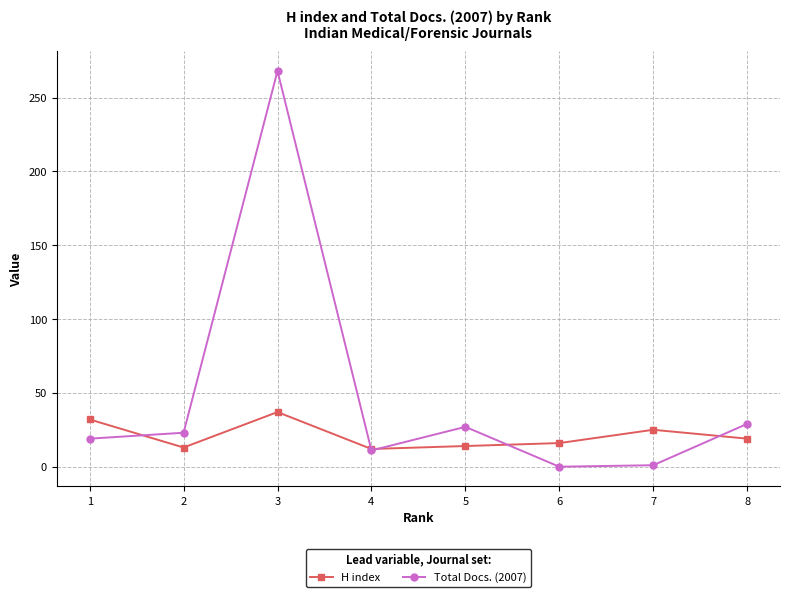

Rank the series by their average value, from lowest to highest.

H index, Total Docs. (2007)